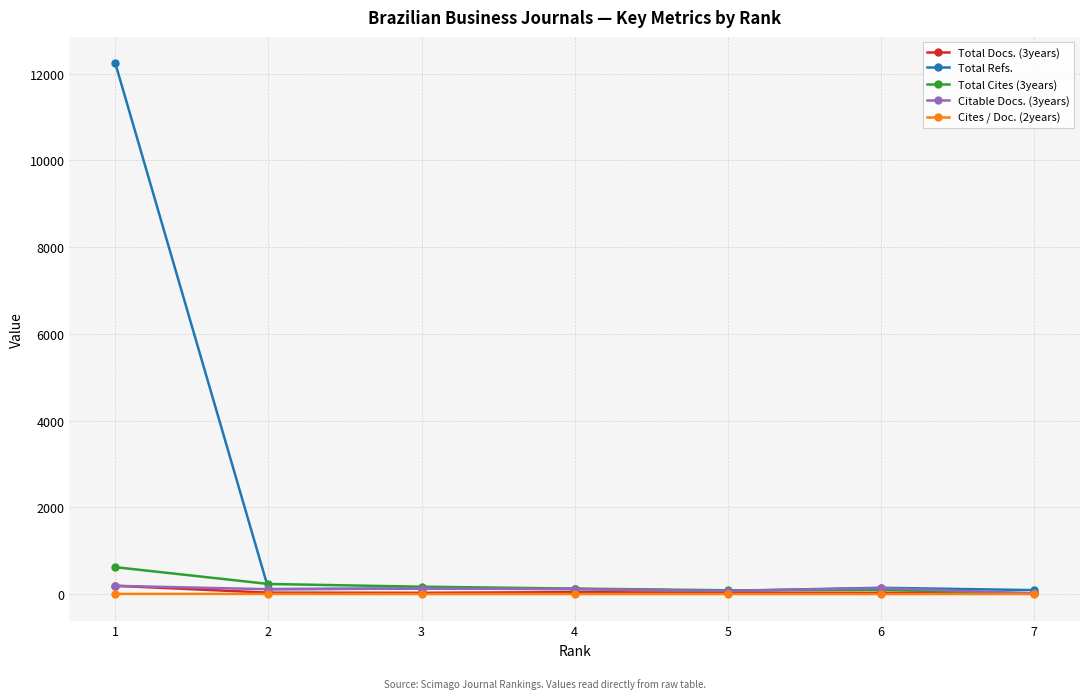

Which series has the largest total across all categories?

Total Refs.